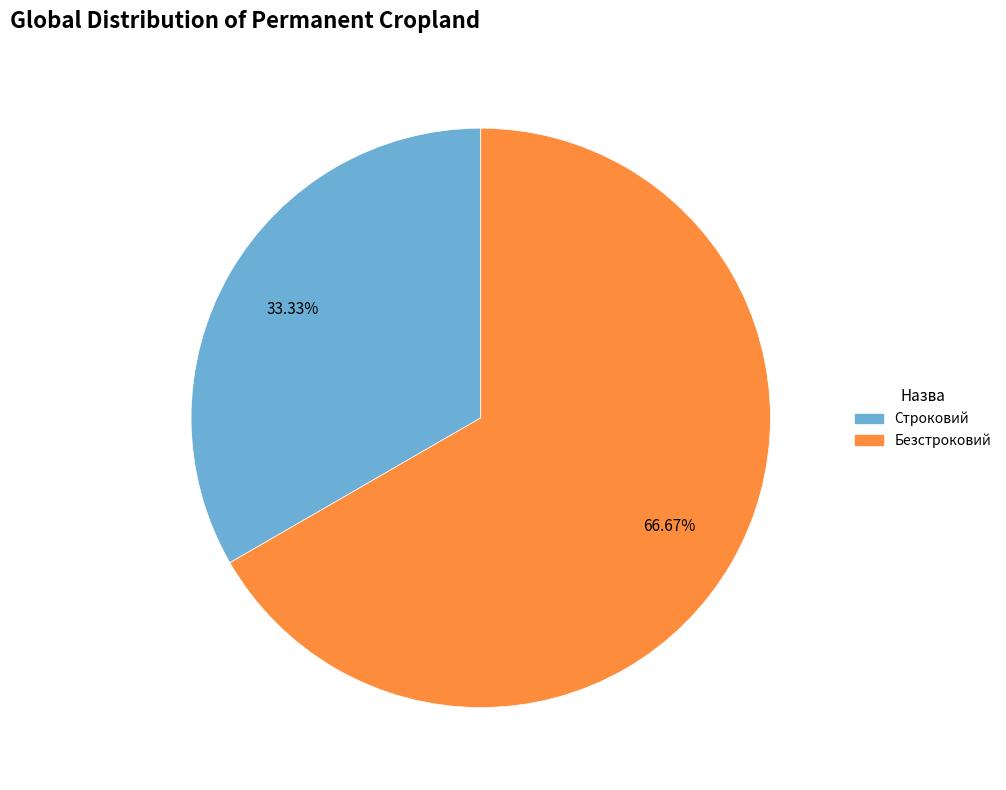

Is there a majority slice in this chart?

Yes